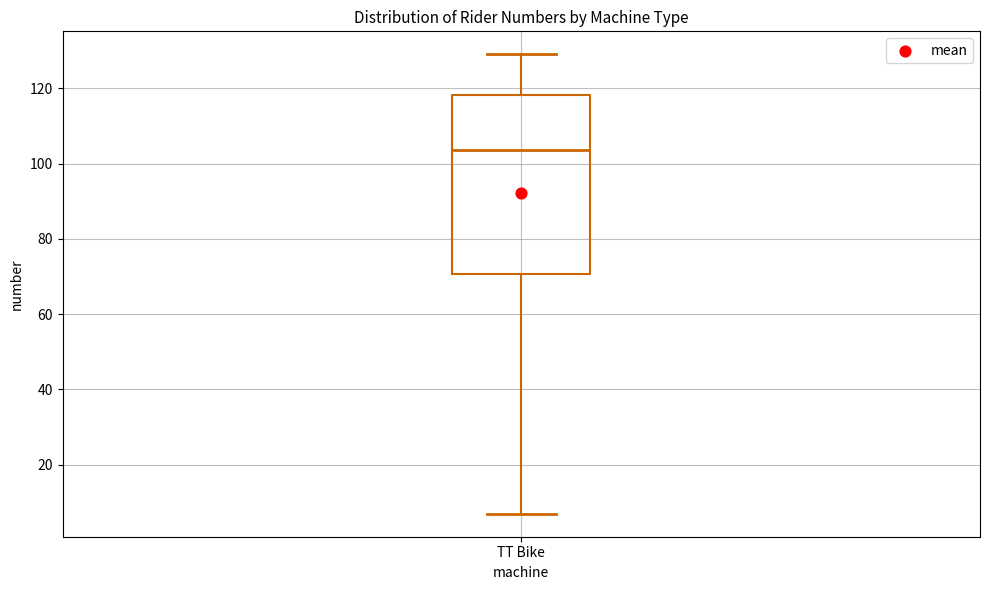

Read this box plot against the y-axis: the position of the median line, the range covered by the box, and the ends of both whiskers. The values are not printed on the chart, so give them approximately, as read against the axis.

median 104, box 70 to 118, whiskers 8 to 130